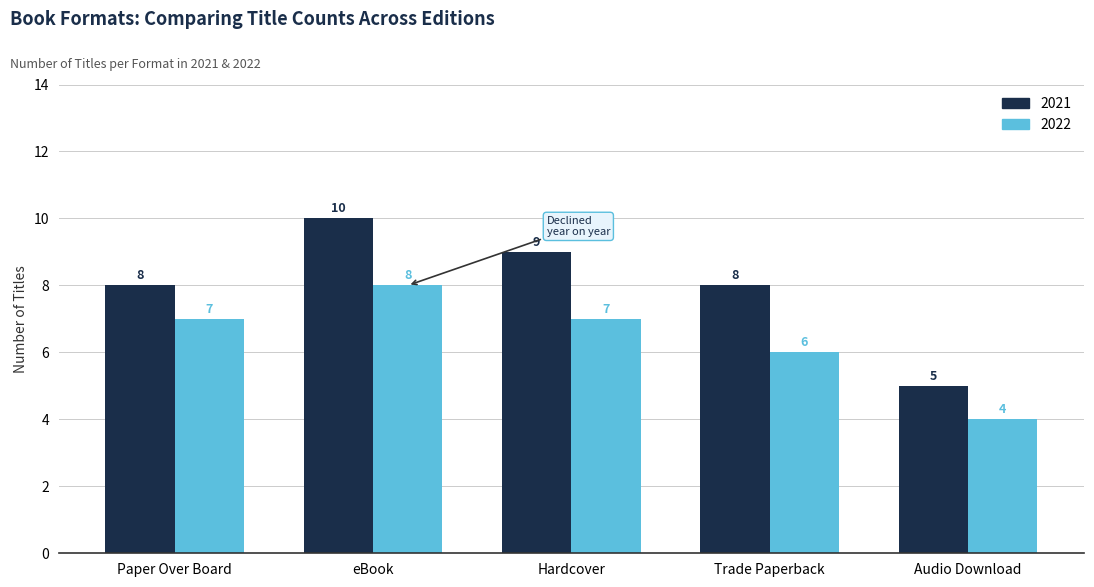

At which label is 2022 closest to 6?

Trade Paperback